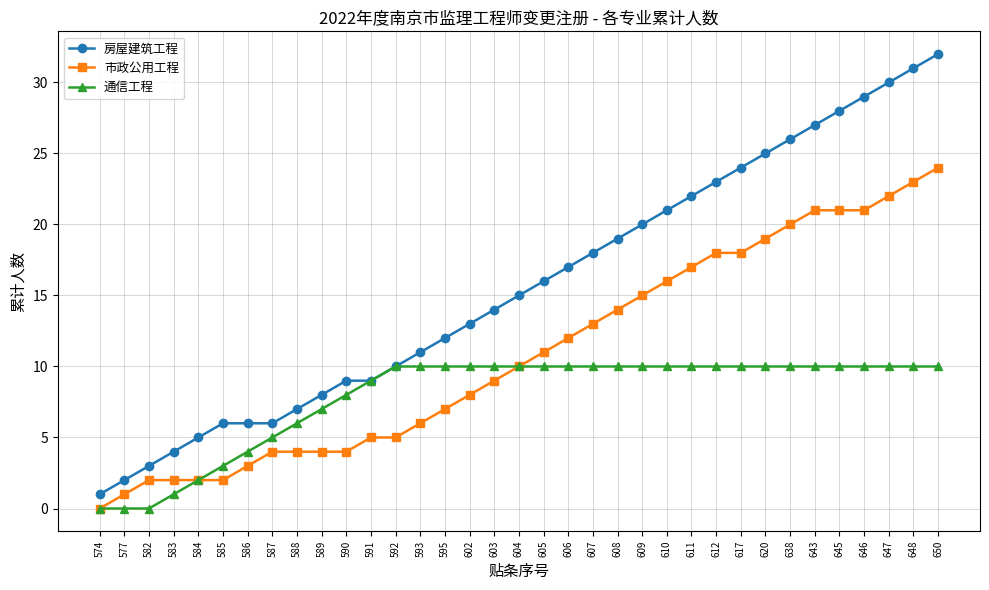

True or false: 房屋建筑工程 and 市政公用工程 intersect in this chart.

False